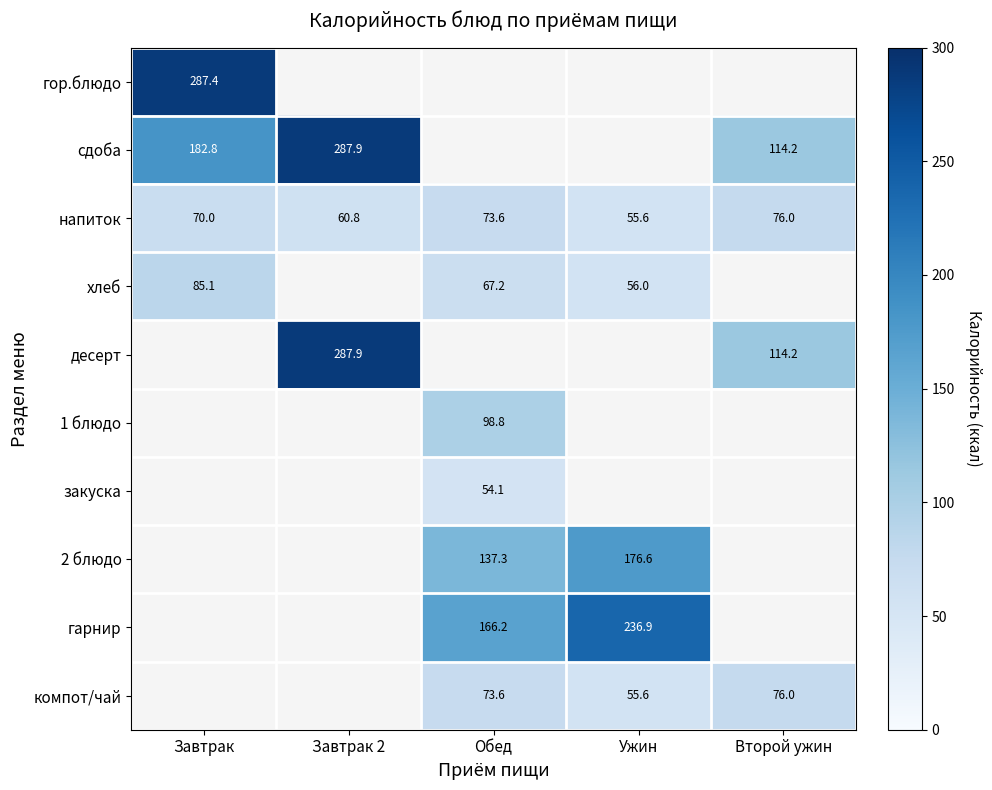

At how many categories does at least one series exceed 121?

4